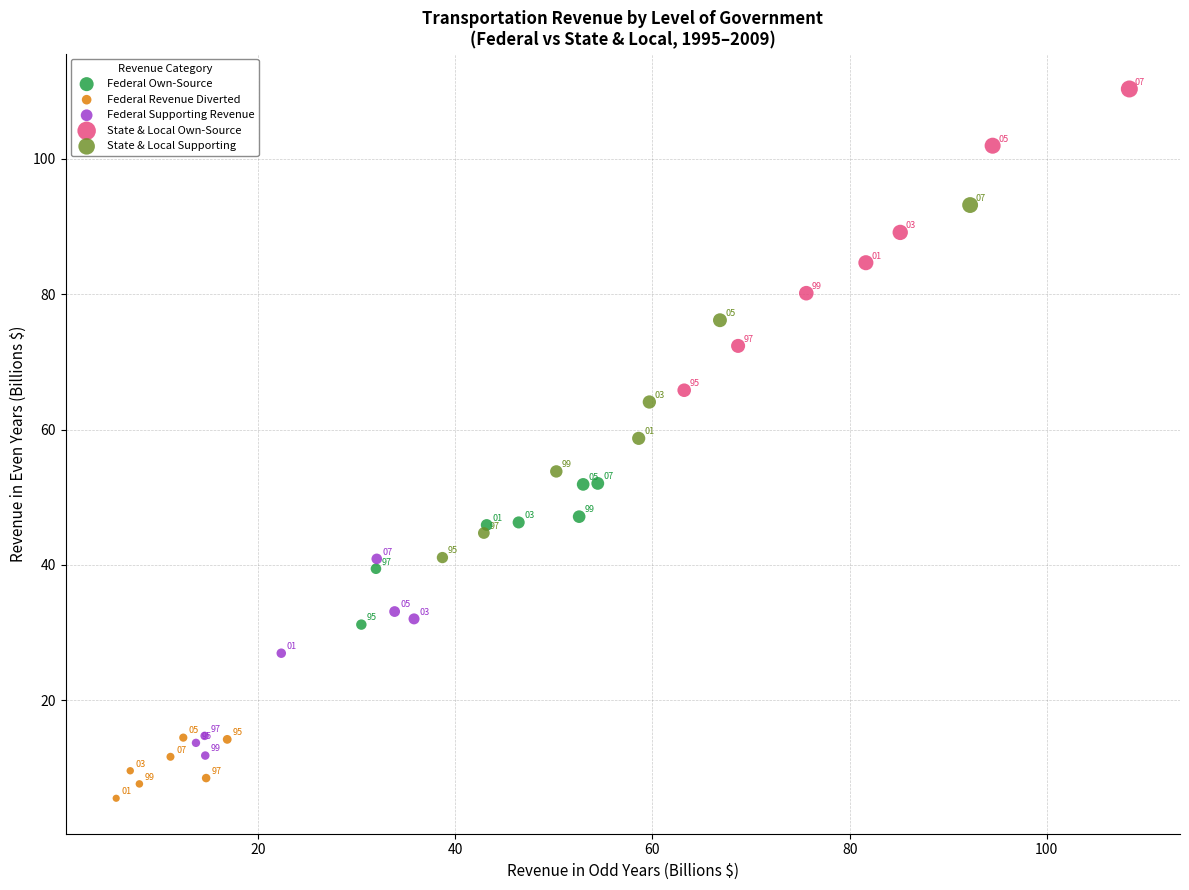

Which series reaches the minimum Y coordinate?

Federal Revenue Diverted